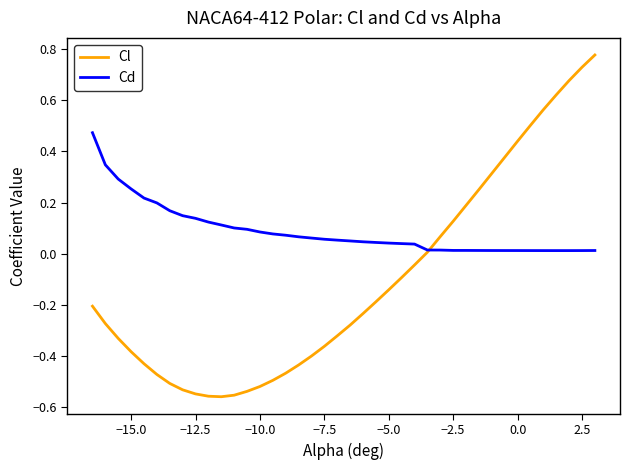

Which series has the largest range (max minus min)?

Cl